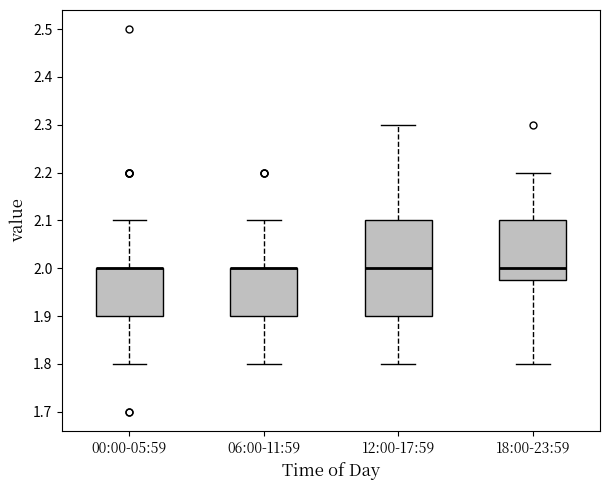

Reading left to right, transcribe this box plot: for each box, give where its median line is, the range the box spans, and where its two whiskers end, as read against the y-axis. The values are not printed on the chart, so give them approximately, as read against the axis.

00:00-05:59: median 2.00 (drawn on the box's upper edge), box 1.90 to 2.00, whiskers 1.80 to 2.10
06:00-11:59: median 2.00 (drawn on the box's upper edge), box 1.90 to 2.00, whiskers 1.80 to 2.10
12:00-17:59: median 2.00, box 1.90 to 2.10, whiskers 1.80 to 2.30
18:00-23:59: median 2.00, box 1.98 to 2.10, whiskers 1.80 to 2.20